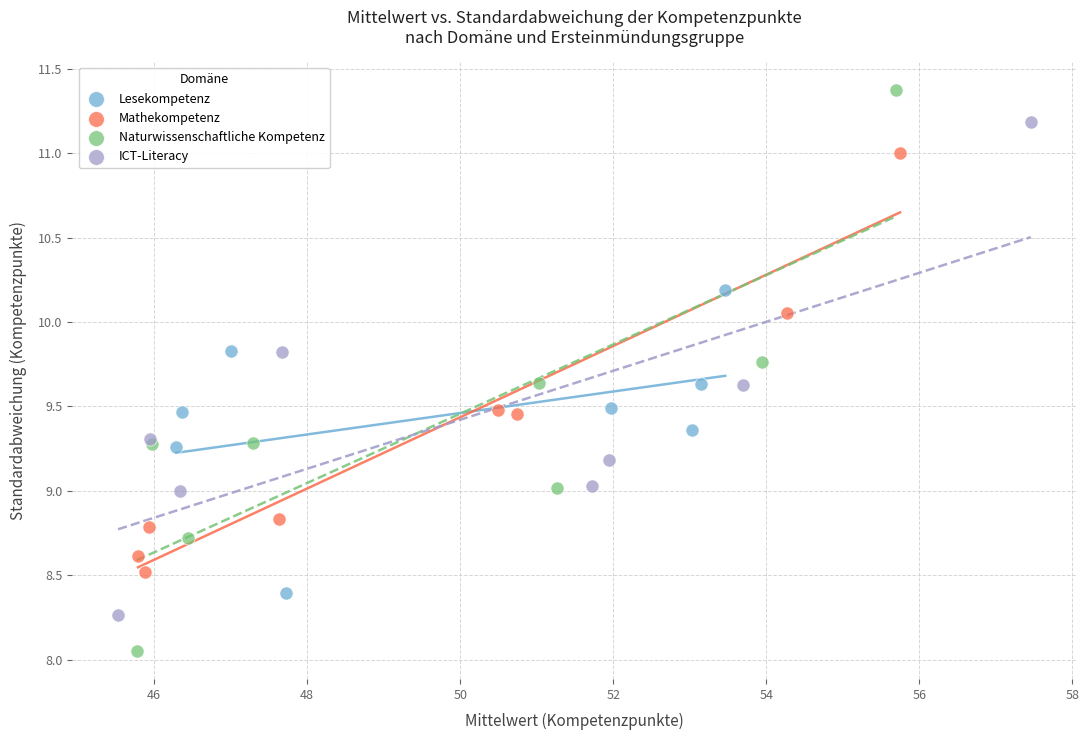

Which series contains the highest Y value?

Naturwissenschaftliche Kompetenz